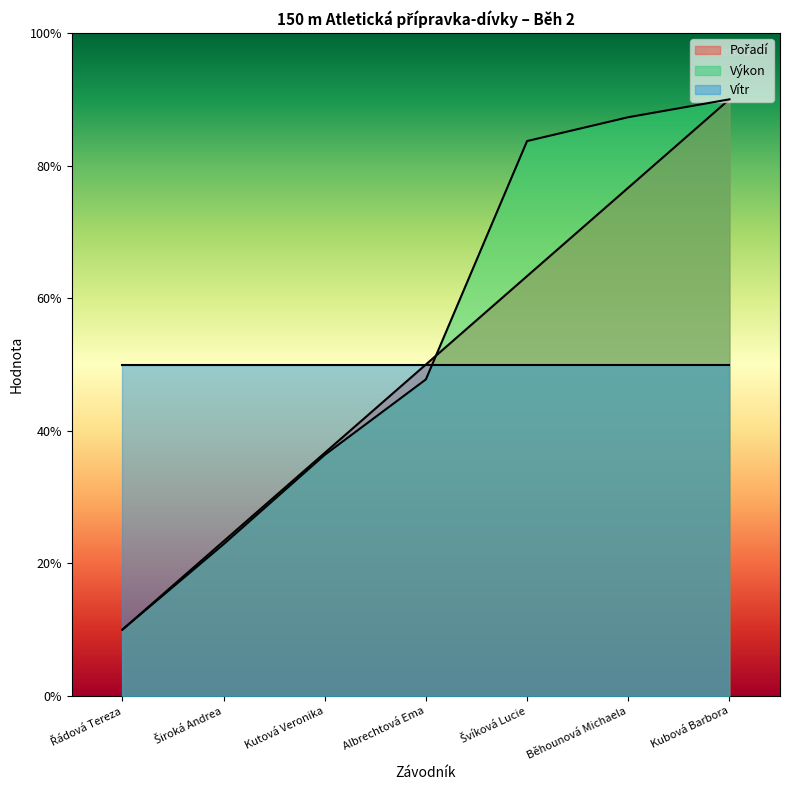

Where do Pořadí and Výkon first cross each other?

Albrechtová Ema and Švíková Lucie